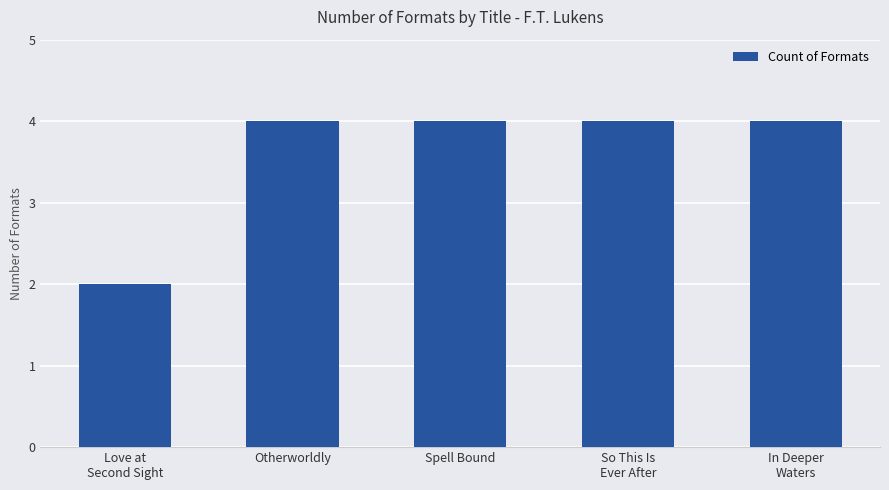

Are the bars grouped side by side (vs. stacked)?

No